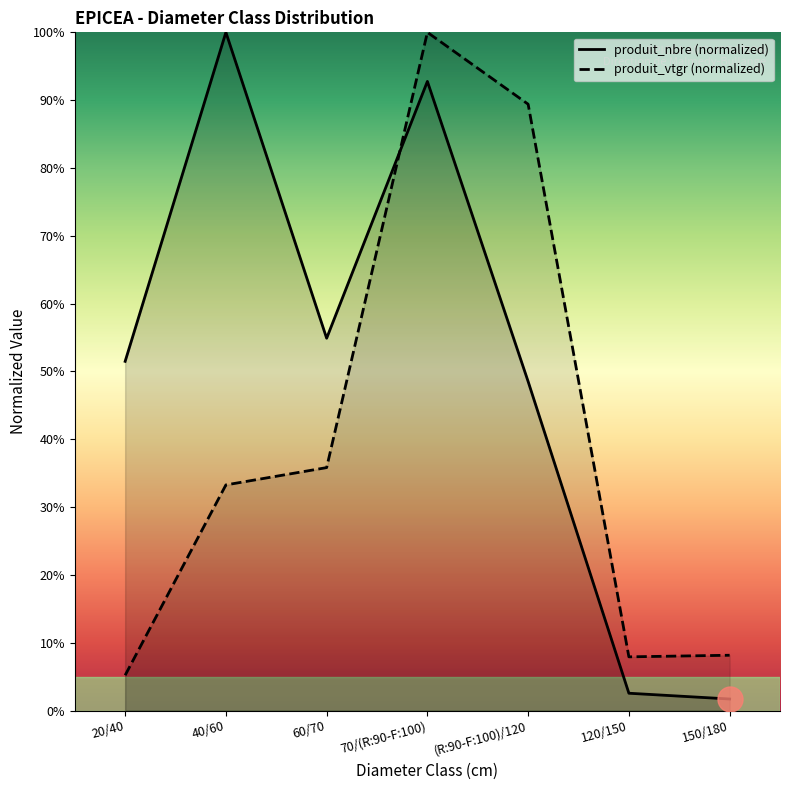

What is the total value across all series at 70/(R:90-F:100)?

192.8